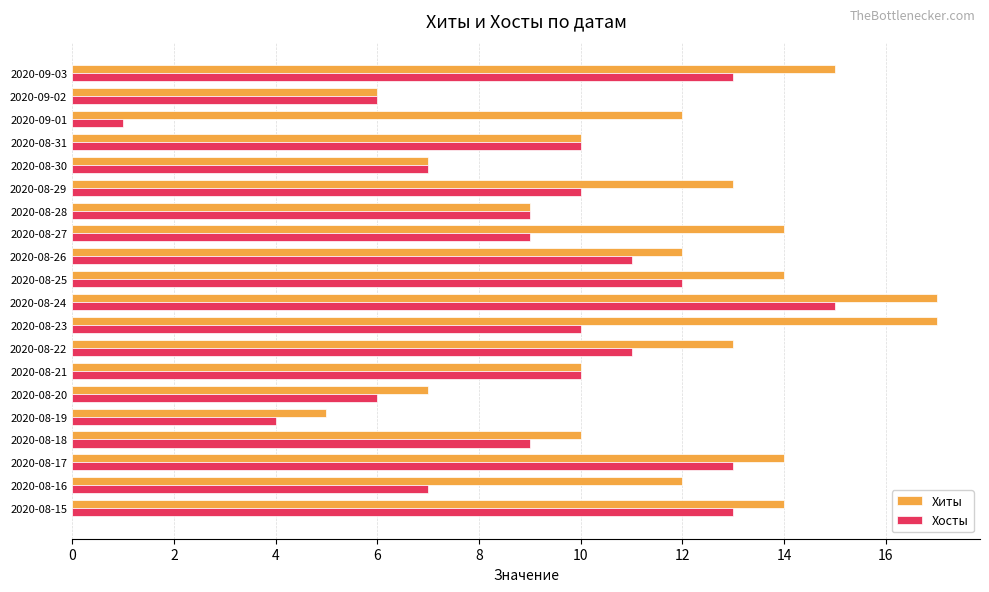

What are all the series names shown in the legend?

Хиты, Хосты